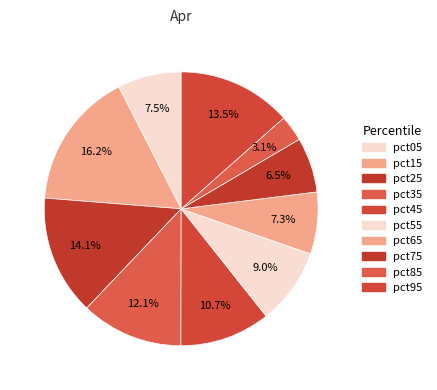

Between pct35 and pct55, which is larger?

pct35